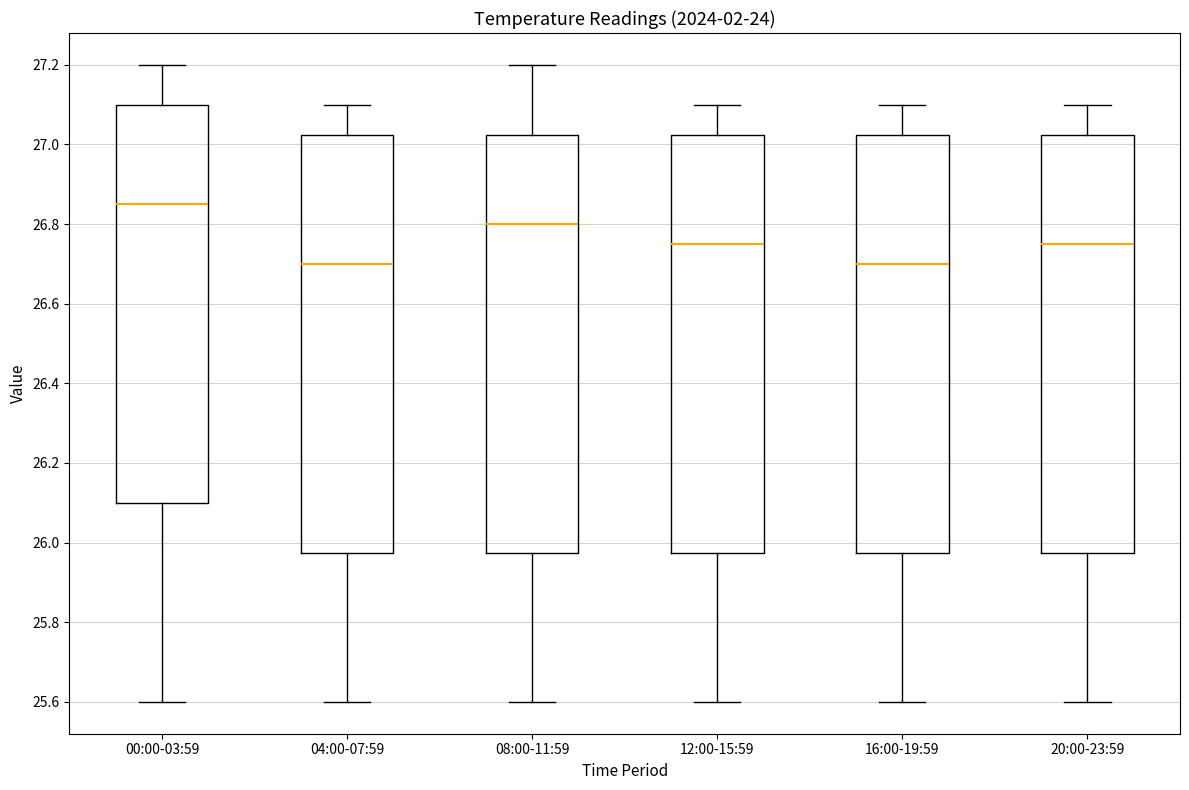

Reading left to right, read every box against the y-axis: the position of its median line, the range the box covers, and the ends of its whiskers. The values are not printed on the chart, so give them approximately, as read against the axis.

00:00-03:59: median 26.86, box 26.10 to 27.10, whiskers 25.60 to 27.20
04:00-07:59: median 26.70, box 25.98 to 27.02, whiskers 25.60 to 27.10
08:00-11:59: median 26.80, box 25.98 to 27.02, whiskers 25.60 to 27.20
12:00-15:59: median 26.76, box 25.98 to 27.02, whiskers 25.60 to 27.10
16:00-19:59: median 26.70, box 25.98 to 27.02, whiskers 25.60 to 27.10
20:00-23:59: median 26.76, box 25.98 to 27.02, whiskers 25.60 to 27.10